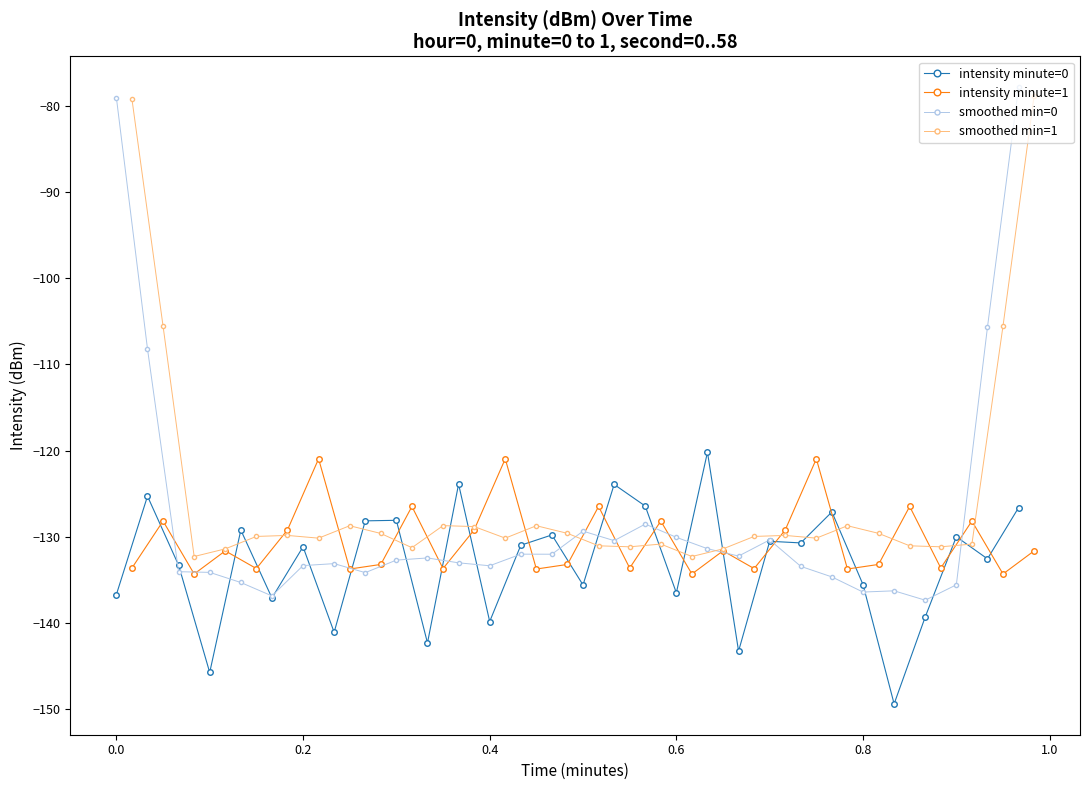

True or false: intensity minute=0 has more than 0 points higher than both neighbors.

True